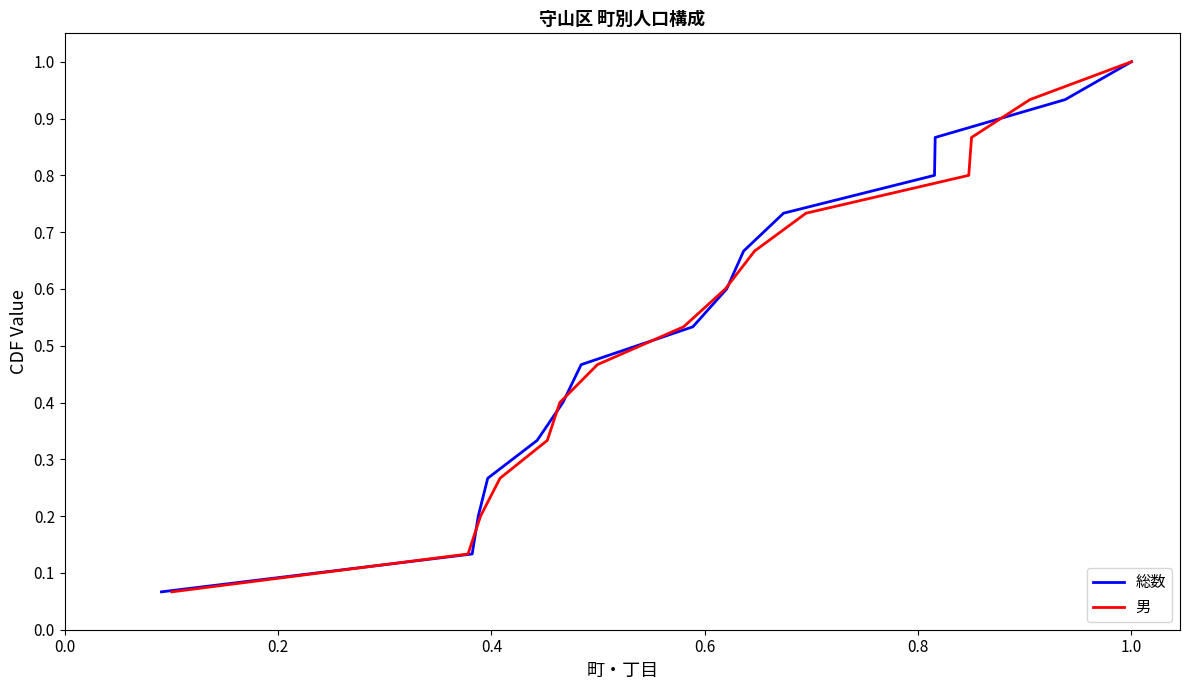

What is the highest value of the 総数 series?

1.0